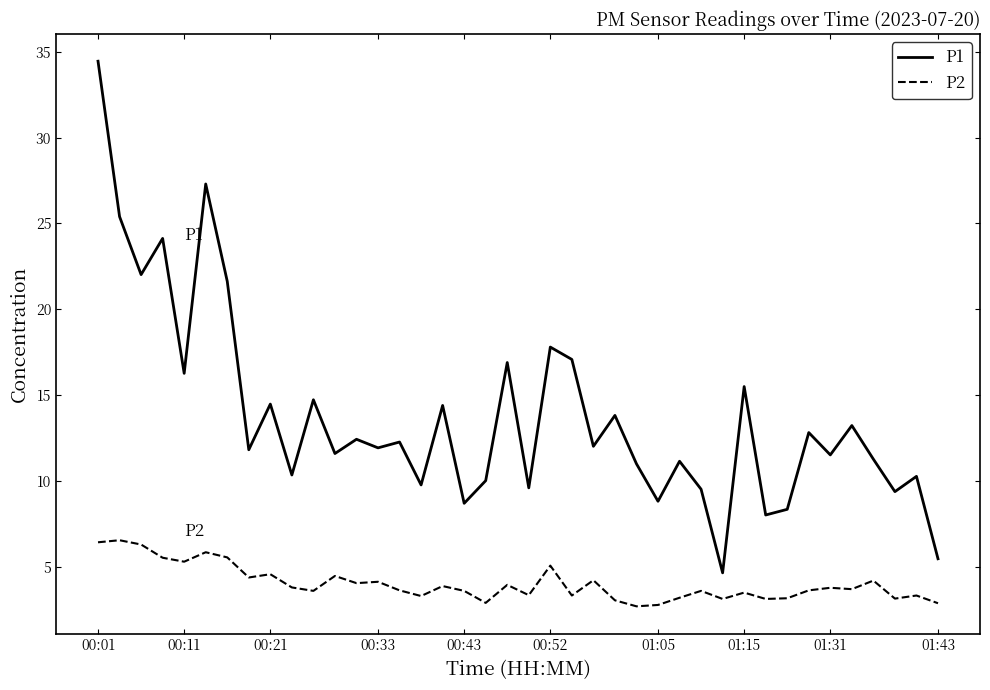

True or false: P2 and P1 intersect in this chart.

False